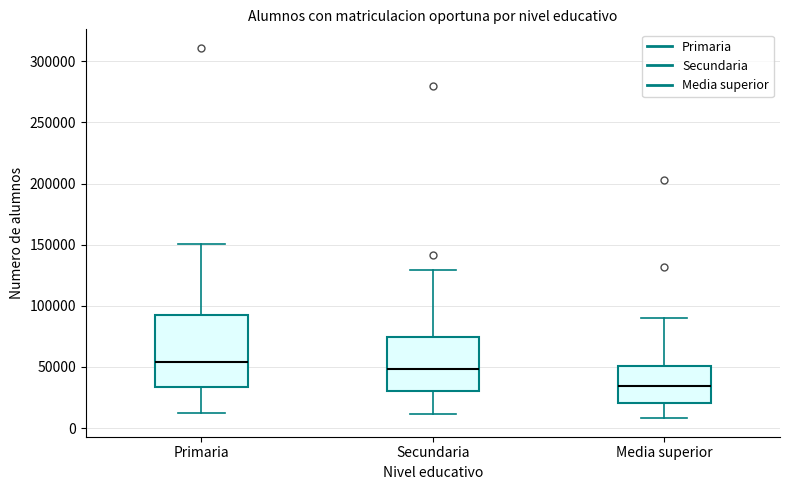

Reading left to right, read every box against the y-axis: the position of its median line, the range the box covers, and the ends of its whiskers. The values are not printed on the chart, so give them approximately, as read against the axis.

Primaria: median 55000, box 35000 to 90000, whiskers 15000 to 150000
Secundaria: median 50000, box 30000 to 75000, whiskers 10000 to 130000
Media superior: median 35000, box 20000 to 50000, whiskers 10000 to 90000